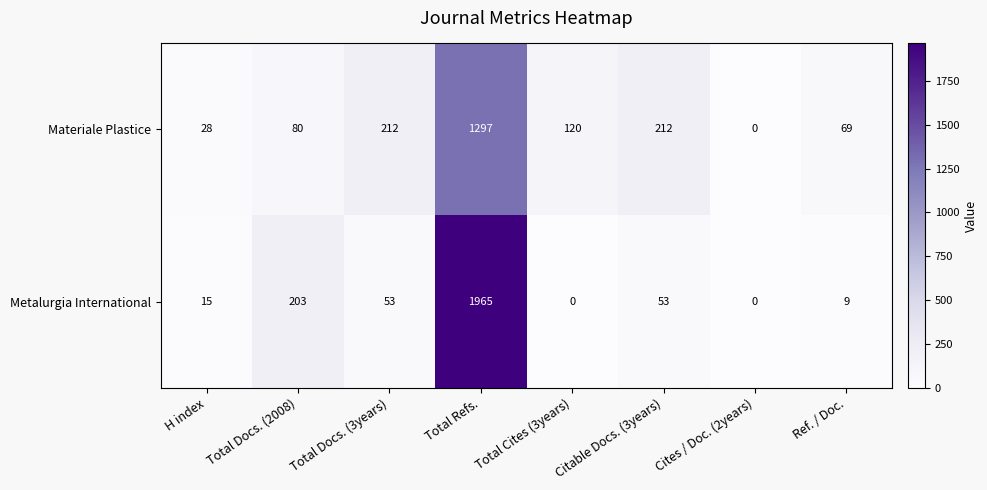

How many distinct data groups are displayed?

2